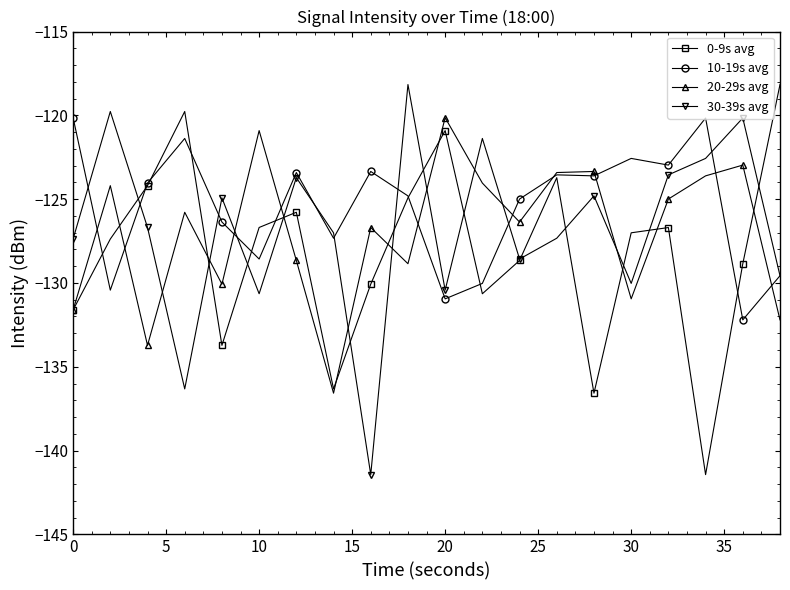

What are all the series names shown in the legend?

0-9s avg, 10-19s avg, 20-29s avg, 30-39s avg